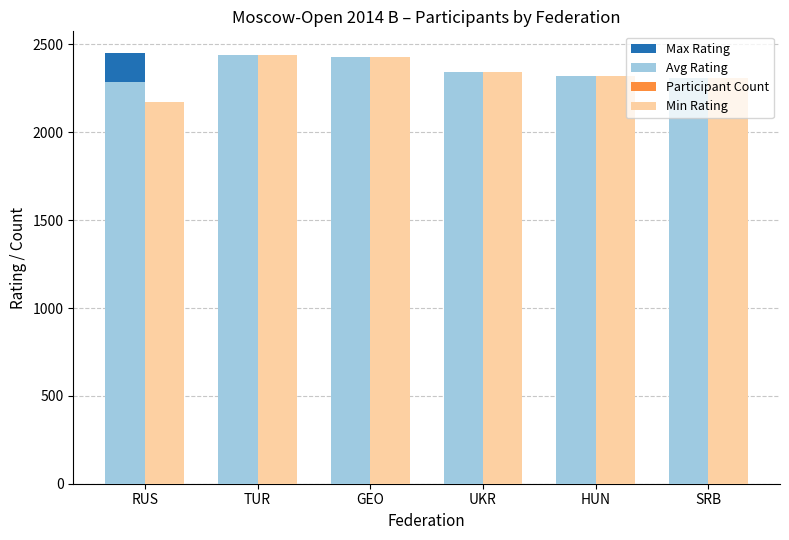

What is the maximum value for Avg Rating?

2439